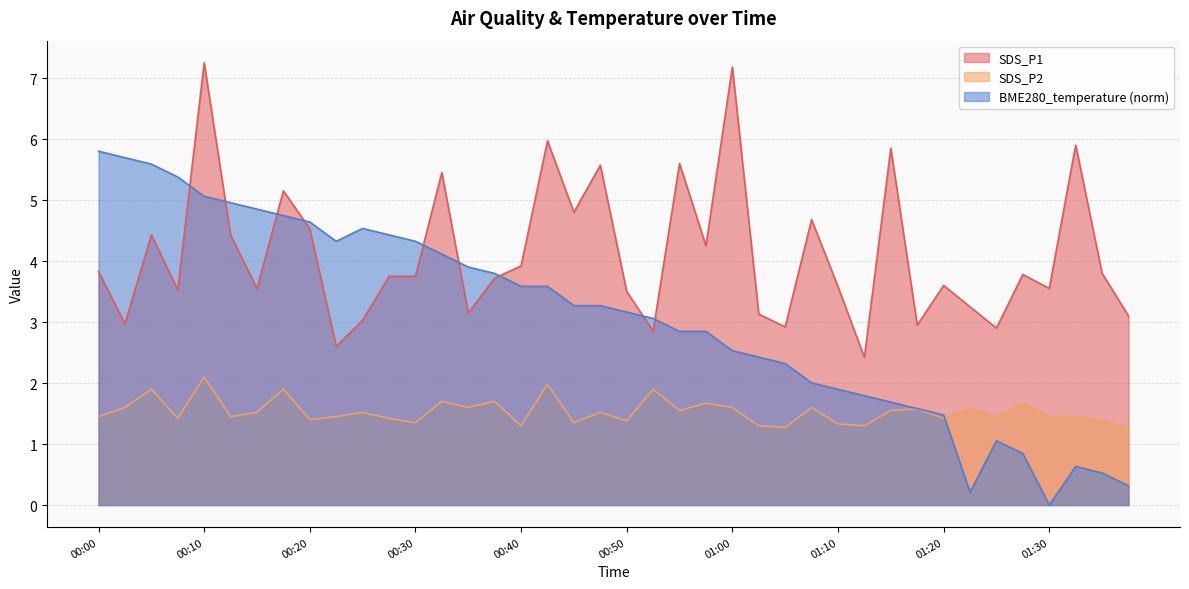

At which category is the sum across all series the highest?

00:10